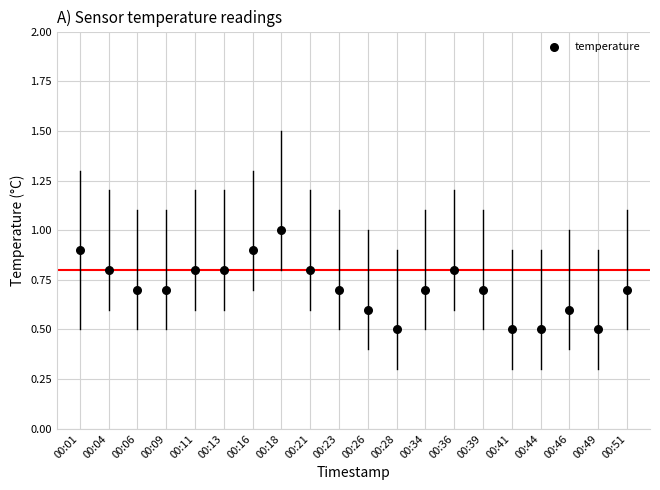

What is the range of Y values (max minus min)?

0.5